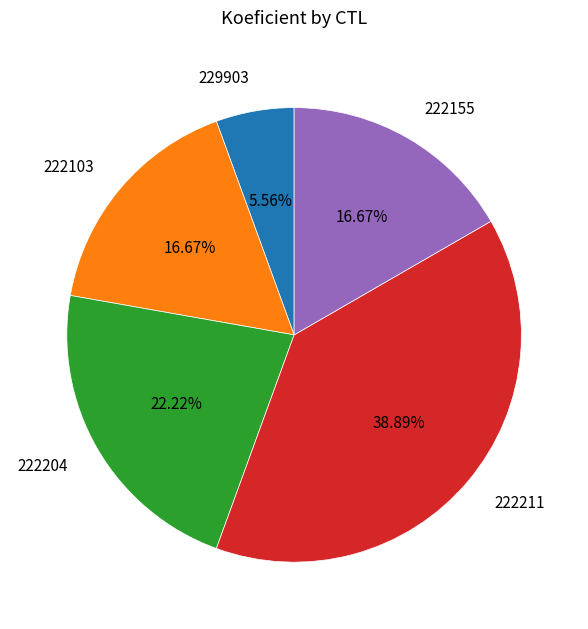

Which category has the smallest portion of the pie?

229903